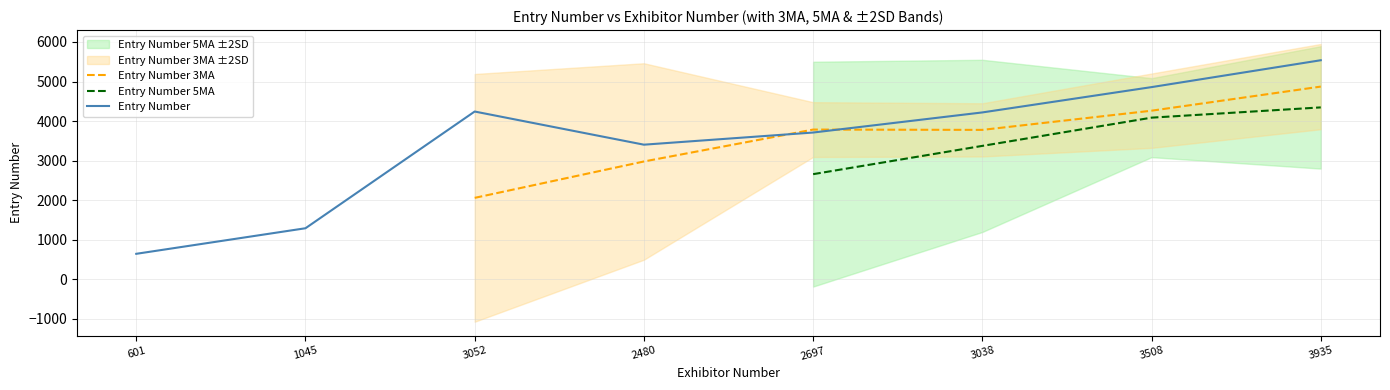

At which category is the sum across all series the highest?

3935